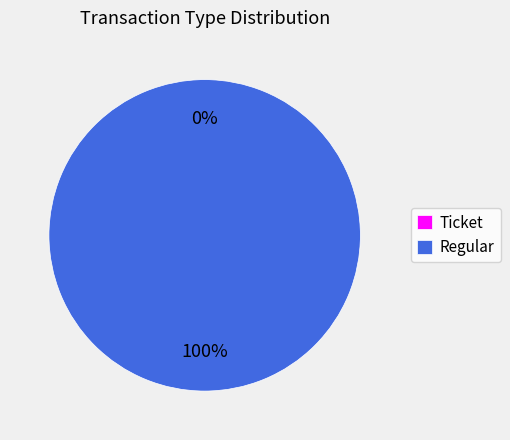

Rank the categories by value from highest to lowest.

Regular, Ticket